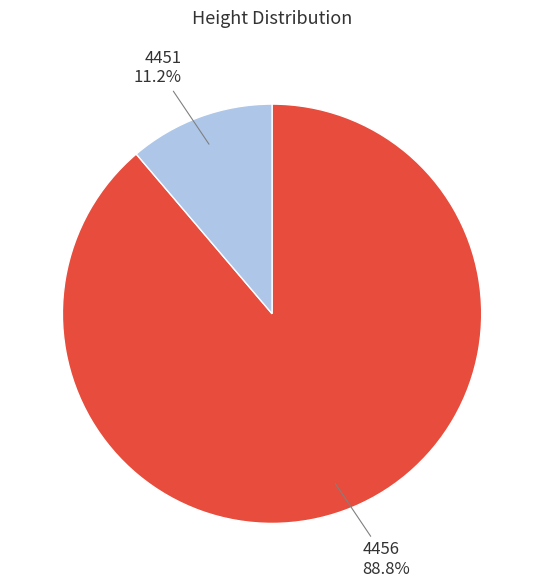

Count the number of slices in the pie.

2